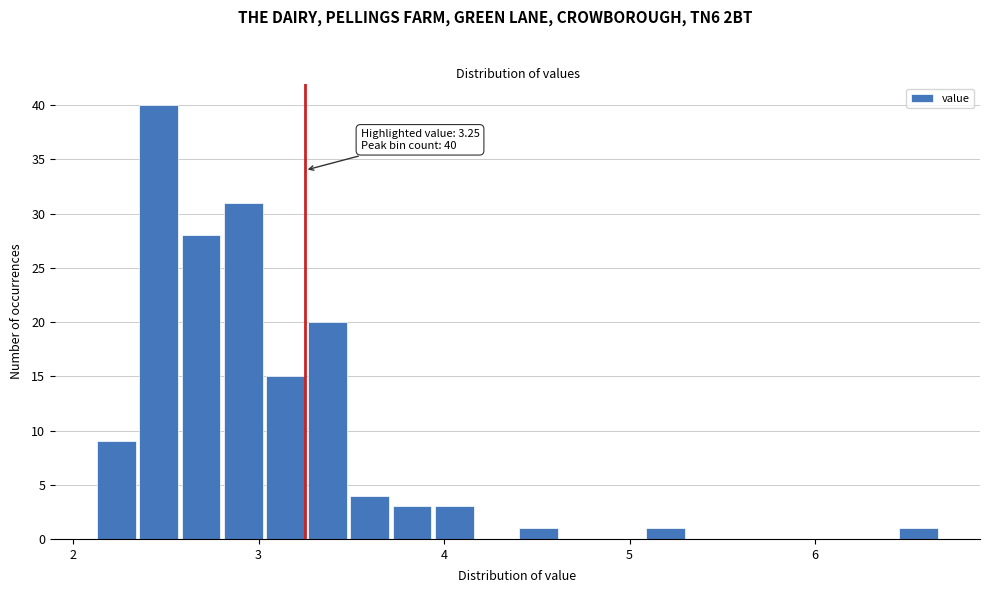

Read against the x-axis, roughly where is the centre of the tallest bar?

2.5